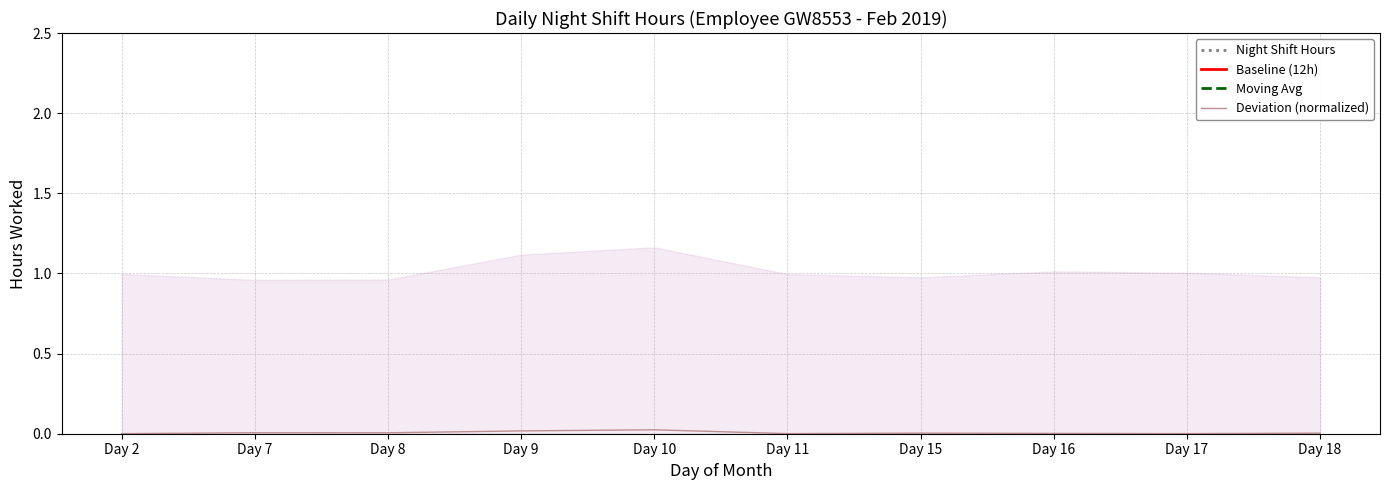

Is the value of Deviation (normalized) at Day 10 greater than the value of Moving Avg at Day 7?

No